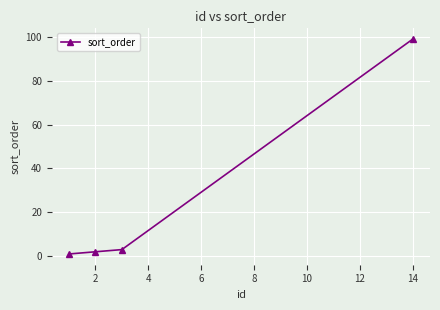

Reading right to left, extract all data points from this chart.

99	3	2	1